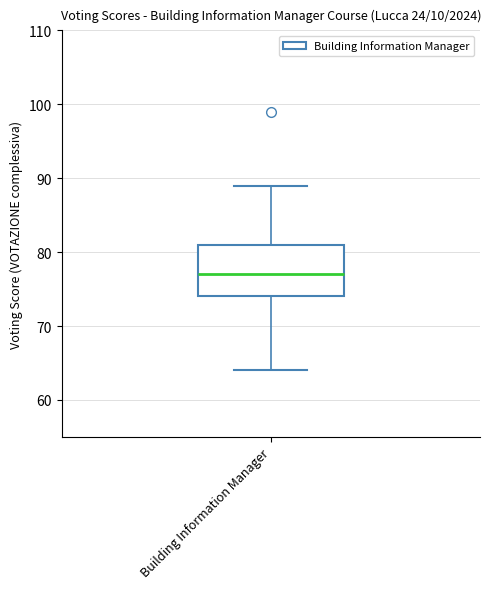

Read this box plot against the y-axis: the position of the median line, the range covered by the box, and the ends of both whiskers. The values are not printed on the chart, so give them approximately, as read against the axis.

median 77, box 74 to 81, whiskers 64 to 89